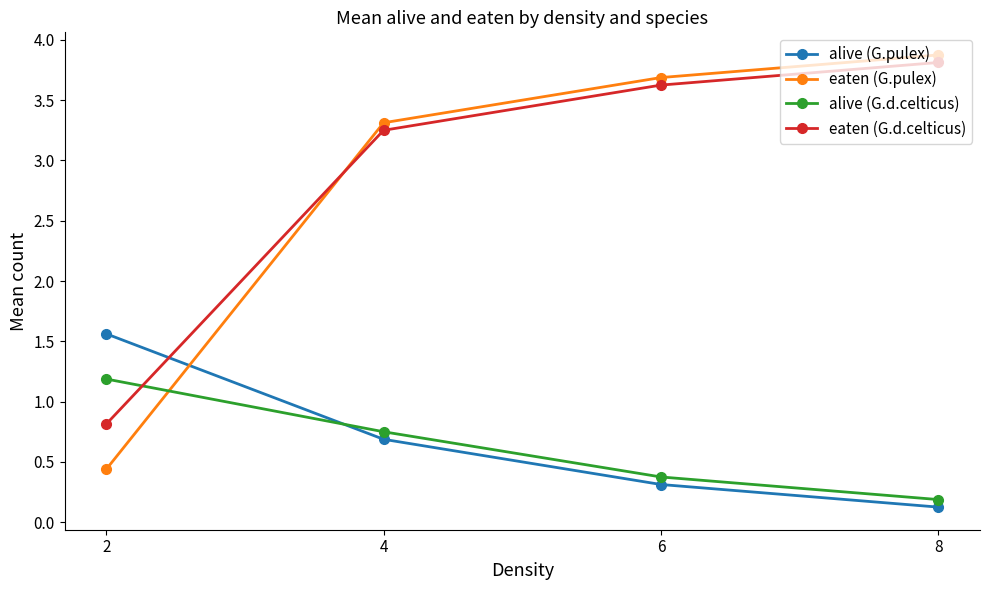

How many data points in eaten (G.pulex) are less than 3?

1